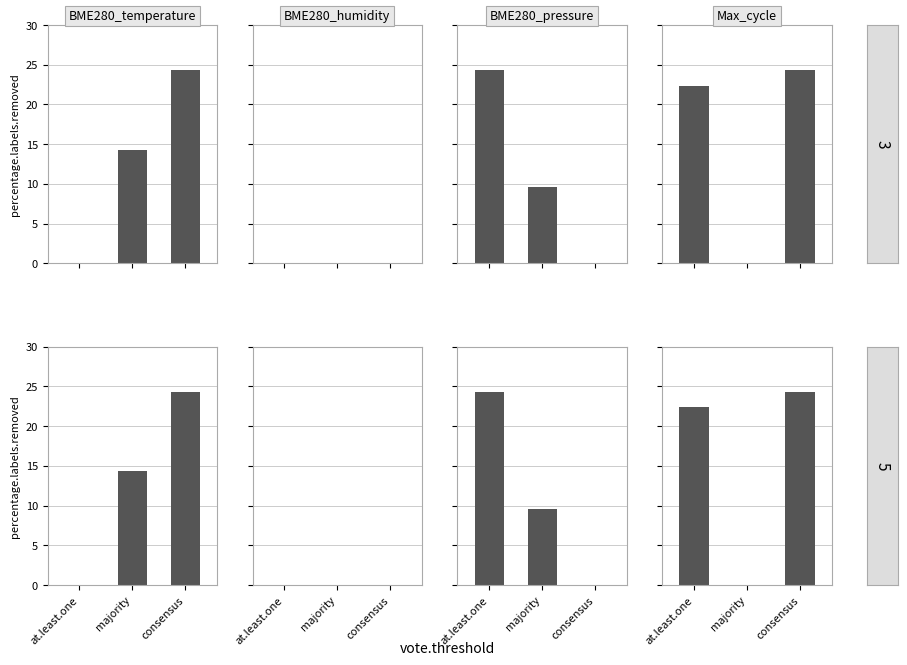

Reading left to right, extract all data points from this chart.

BME280_temperature: at.least.one=0.0	majority=14.3	consensus=24.3
BME280_humidity: at.least.one=0.0	majority=0.0	consensus=0.0
BME280_pressure: at.least.one=24.3	majority=9.6	consensus=0.0
Max_cycle: at.least.one=22.4	majority=0.0	consensus=24.3